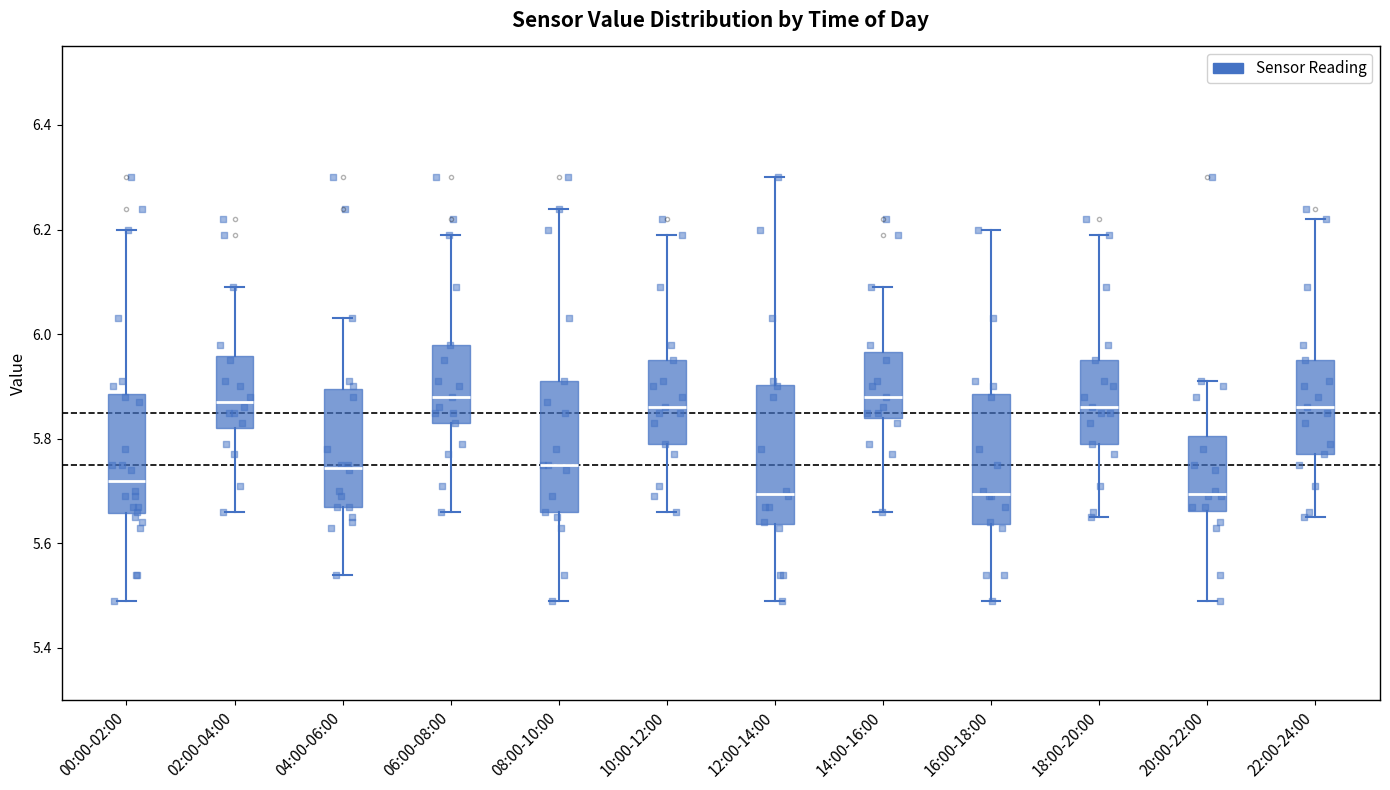

Reading left to right, transcribe this box plot: for each box, give where its median line is, the range the box spans, and where its two whiskers end, as read against the y-axis. The values are not printed on the chart, so give them approximately, as read against the axis.

00:00-02:00: median 5.72, box 5.66 to 5.88, whiskers 5.50 to 6.20
02:00-04:00: median 5.88, box 5.82 to 5.96, whiskers 5.66 to 6.10
04:00-06:00: median 5.74, box 5.68 to 5.90, whiskers 5.54 to 6.04
06:00-08:00: median 5.88, box 5.84 to 5.98, whiskers 5.66 to 6.20
08:00-10:00: median 5.76, box 5.66 to 5.92, whiskers 5.50 to 6.24
10:00-12:00: median 5.86, box 5.80 to 5.96, whiskers 5.66 to 6.20
12:00-14:00: median 5.70, box 5.64 to 5.90, whiskers 5.50 to 6.30
14:00-16:00: median 5.88, box 5.84 to 5.96, whiskers 5.66 to 6.10
16:00-18:00: median 5.70, box 5.64 to 5.88, whiskers 5.50 to 6.20
18:00-20:00: median 5.86, box 5.80 to 5.96, whiskers 5.66 to 6.20
20:00-22:00: median 5.70, box 5.66 to 5.80, whiskers 5.50 to 5.92
22:00-24:00: median 5.86, box 5.78 to 5.96, whiskers 5.66 to 6.22